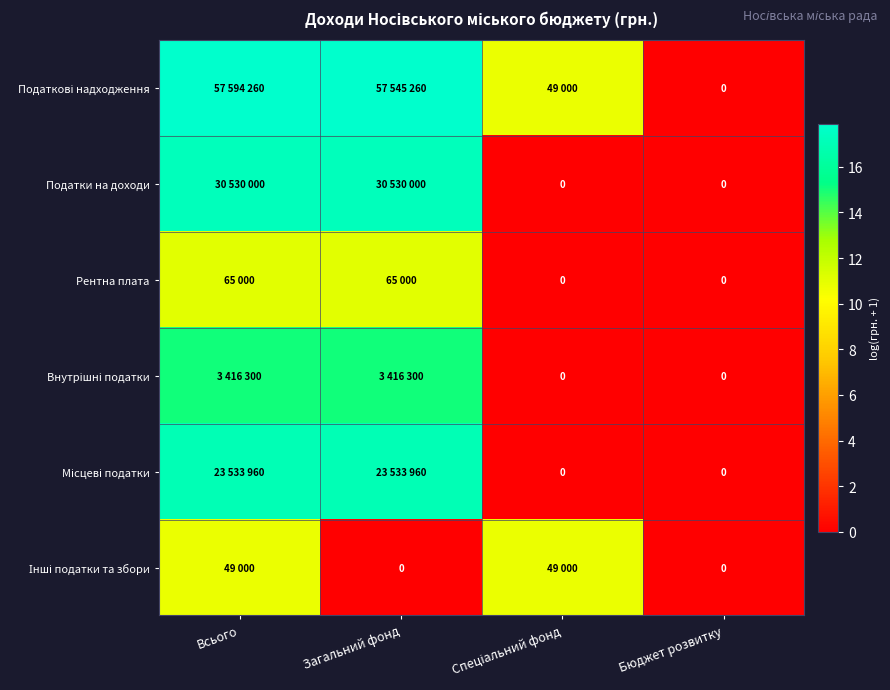

What is the average value of the Внутрішні податки series?

7.5